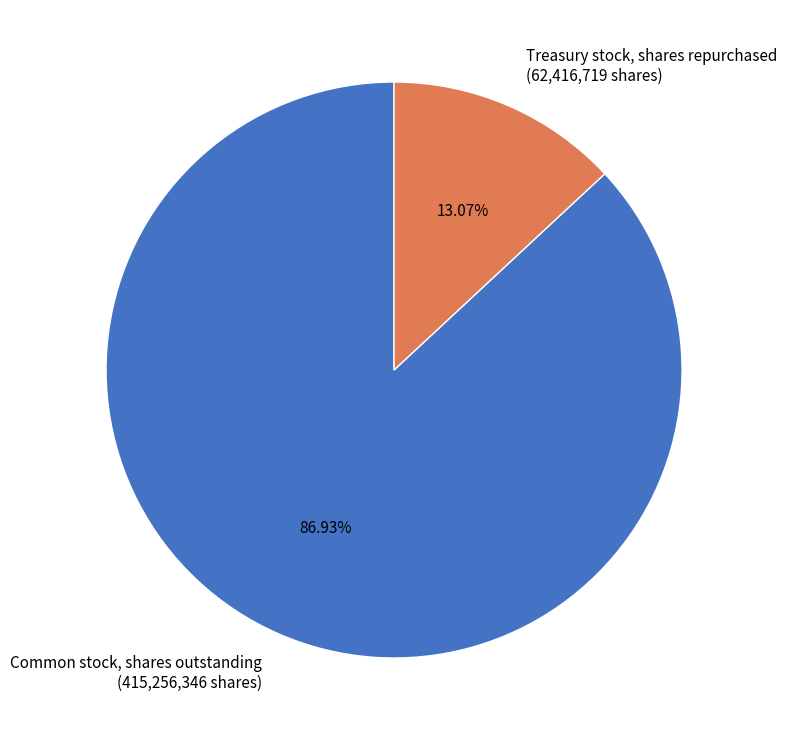

How many segments does this pie chart have?

2